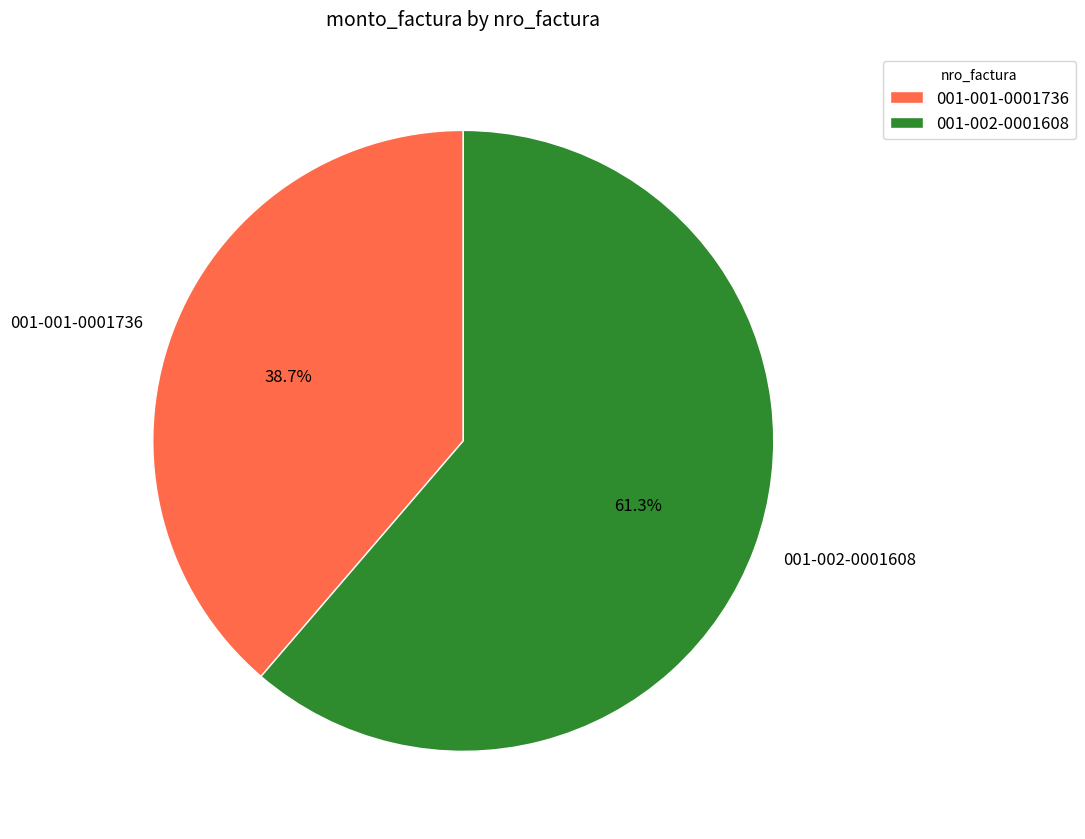

True or false: 001-001-0001736 accounts for 45% of the total.

False